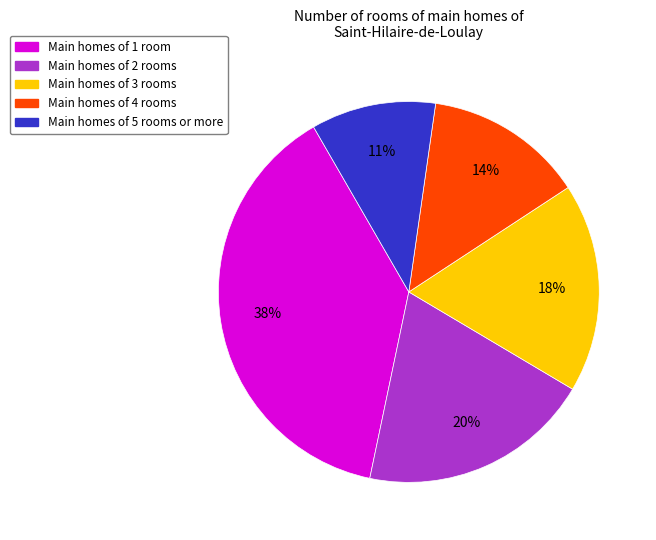

To the nearest percent, what is the average slice percentage?

20%